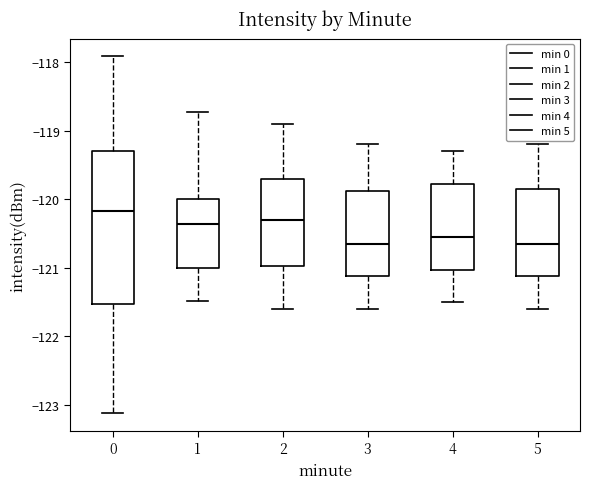

Where does the median line of the box at x = 3 sit on the y-axis? The values are not printed on the chart, so give them approximately, as read against the axis.

-120.6